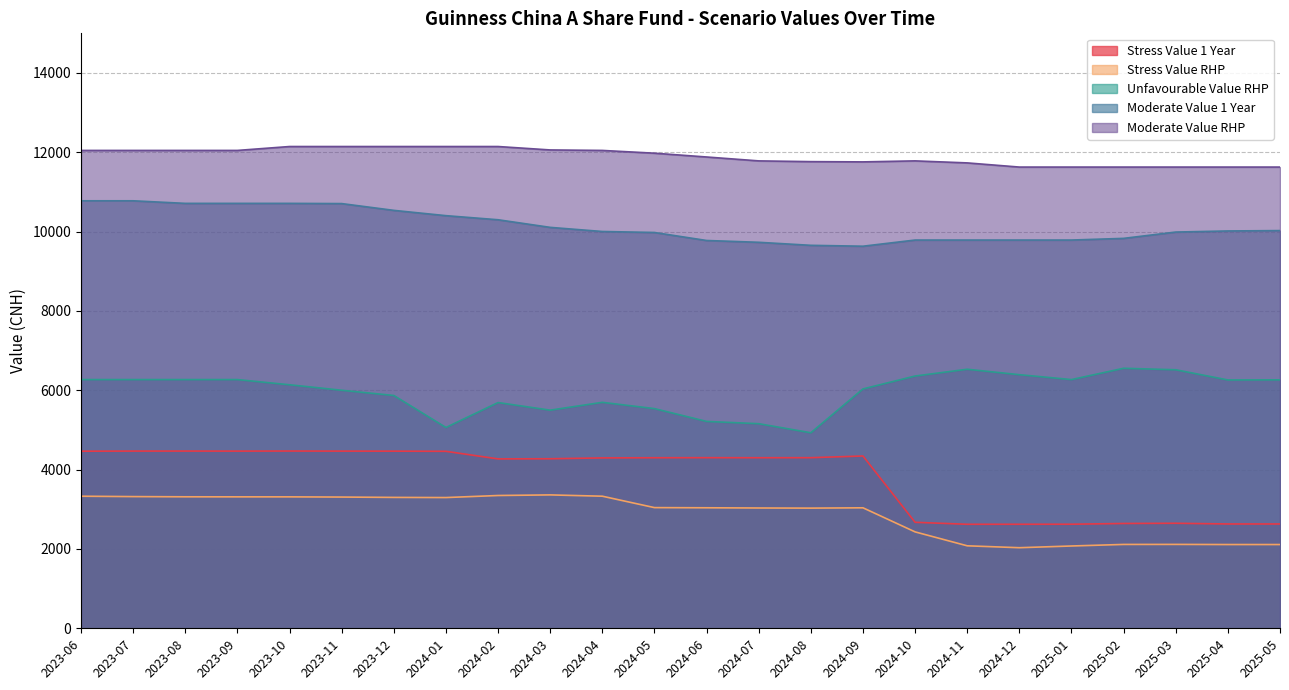

What is the difference between the highest and lowest values at 2024-05?

8935.5